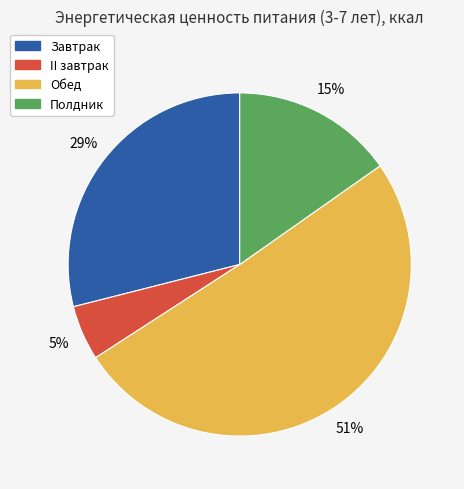

Which slice is the largest?

Обед